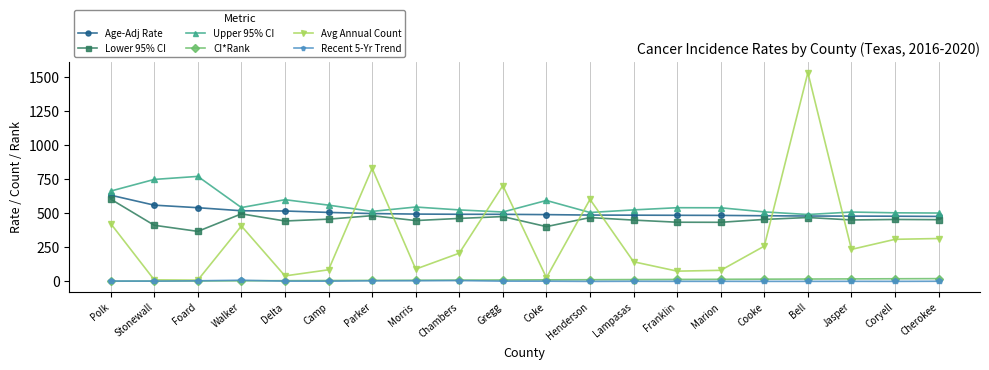

True or false: Lower 95% CI has more than 1 points higher than both neighbors.

True